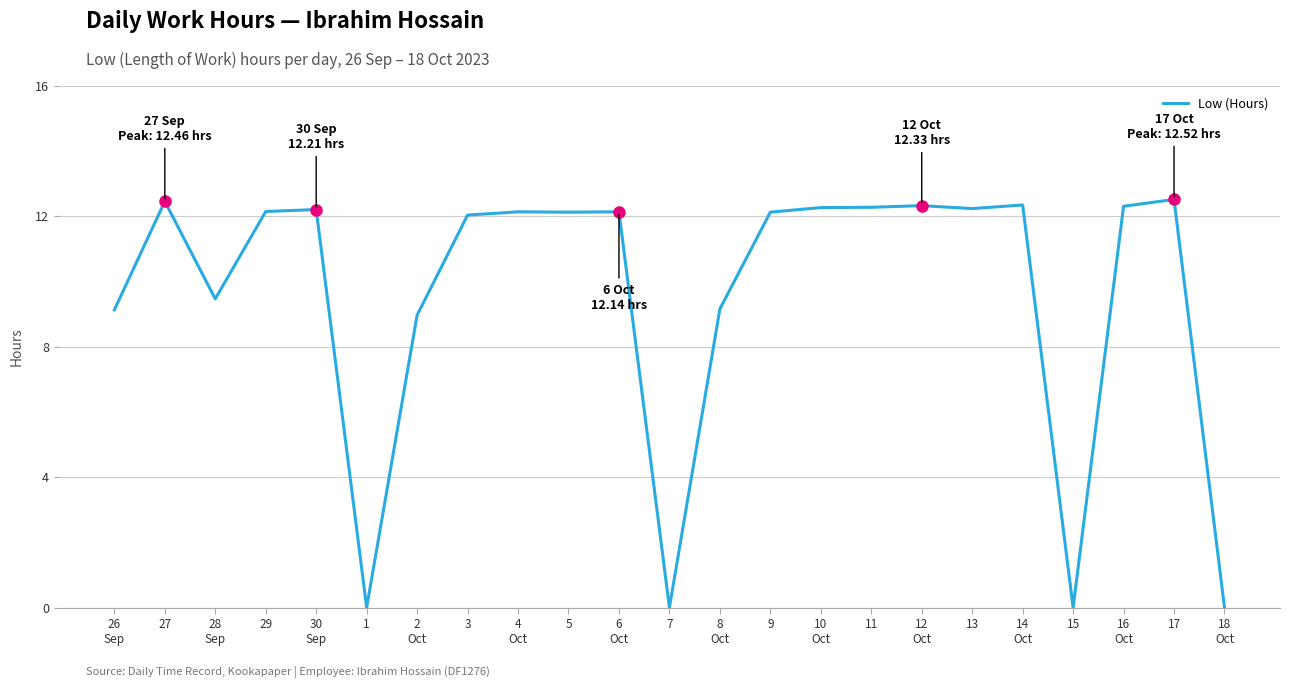

Where does the data first go above 12?

27